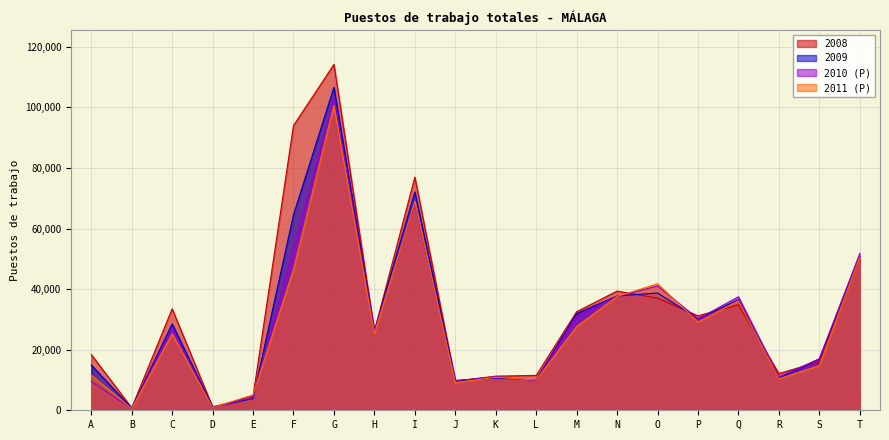

Where is the first local minimum for 2011 (P)?

B